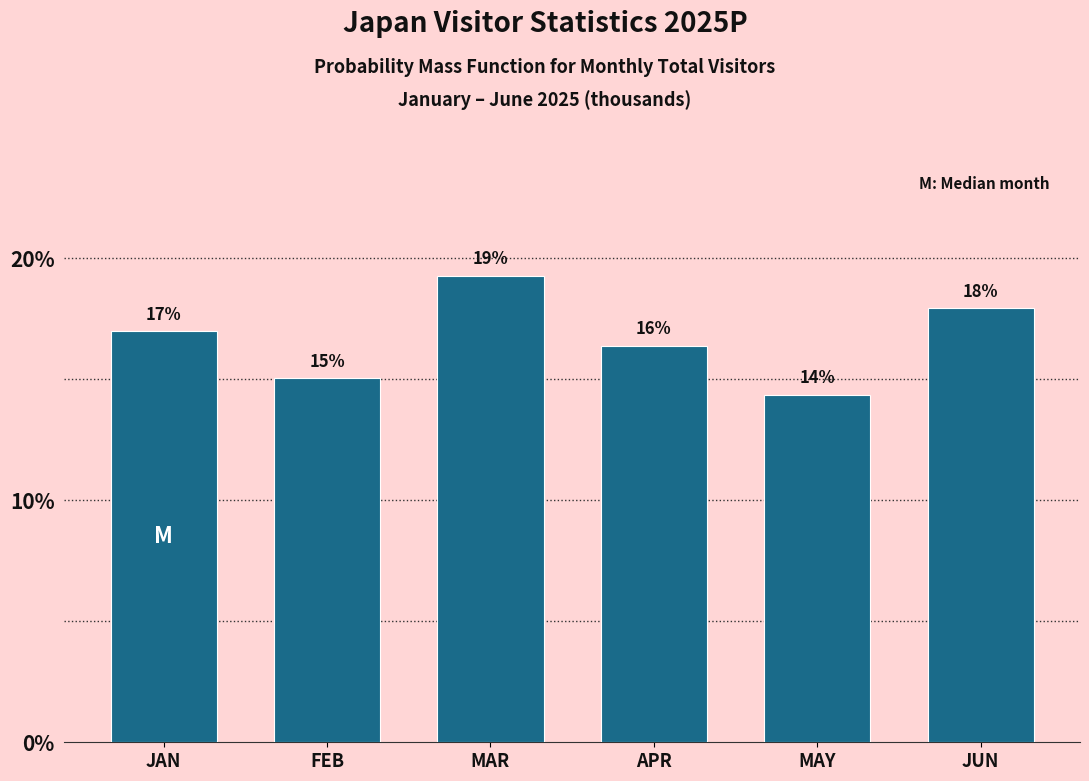

Is it true that the value at MAR is 19.3?

True